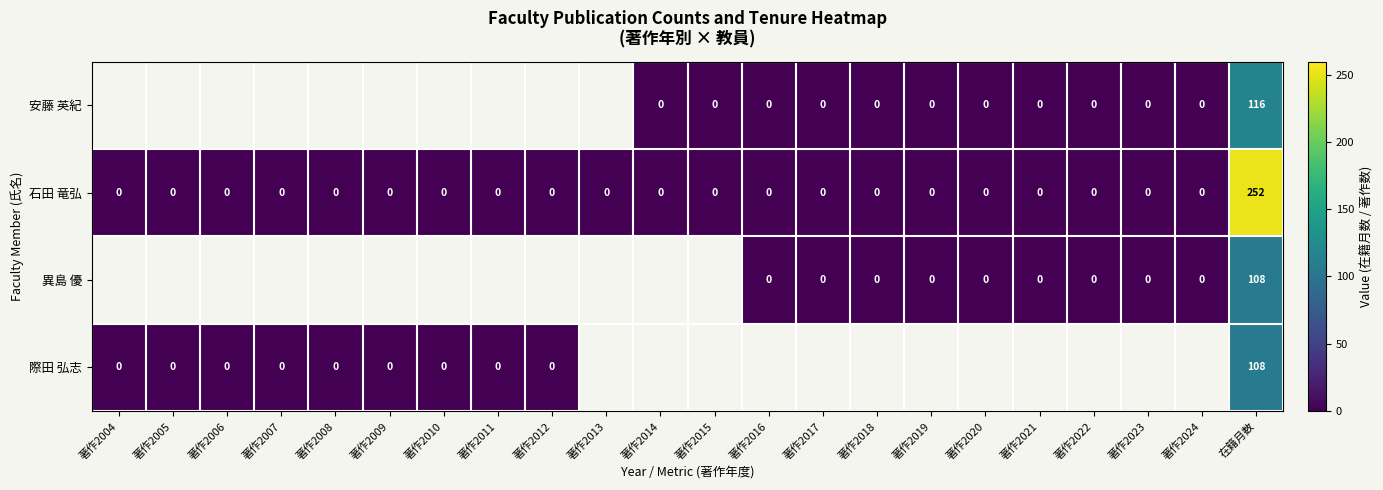

At which label does 石田 竜弘 reach its peak?

在籍月数